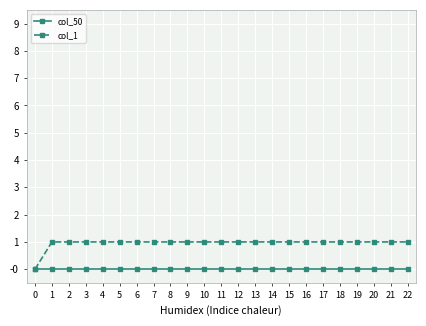

Which series has the largest total across all categories?

col_1